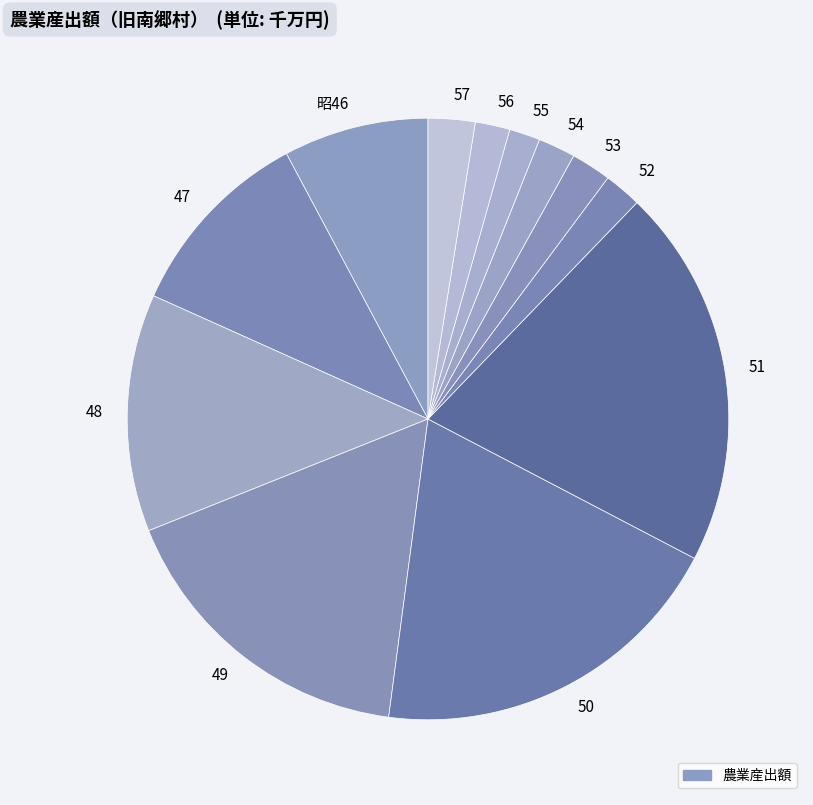

What is the largest slice in the pie chart?

51